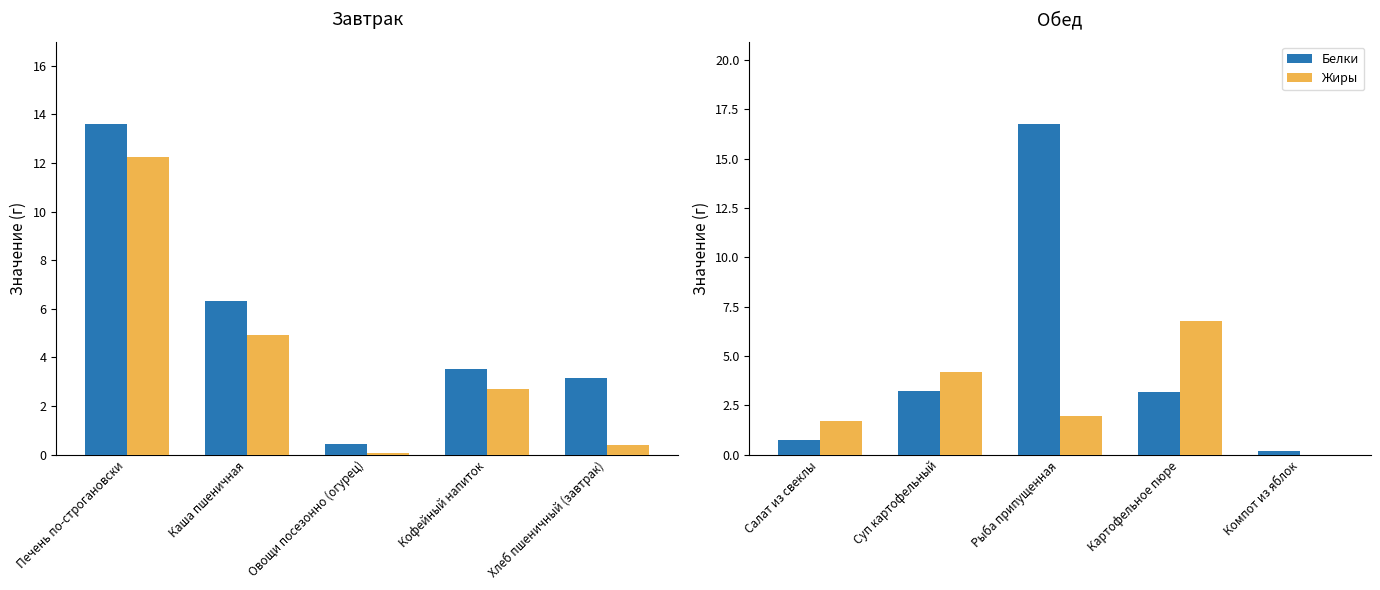

Are the bars grouped side by side (vs. stacked)?

Yes